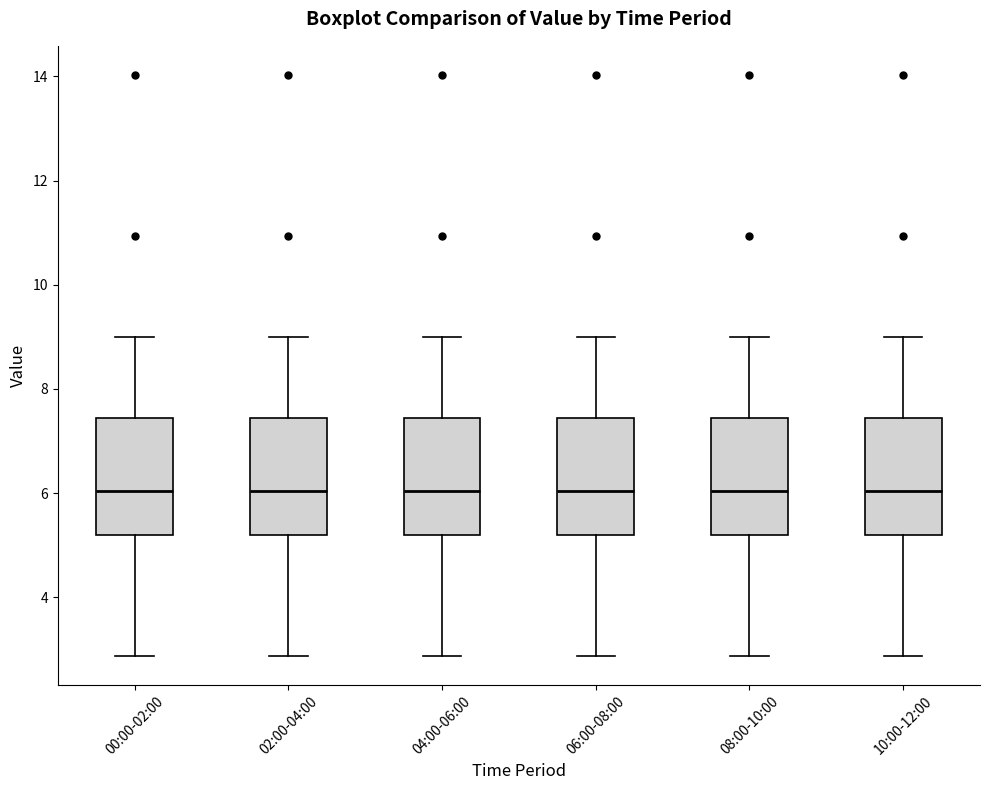

Where does the upper whisker of the box for 02:00-04:00 end on the y-axis? The values are not printed on the chart, so give them approximately, as read against the axis.

9.0